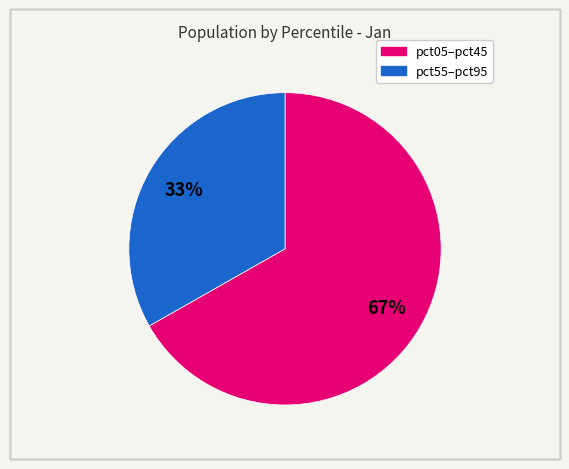

Is there a majority slice in this chart?

Yes